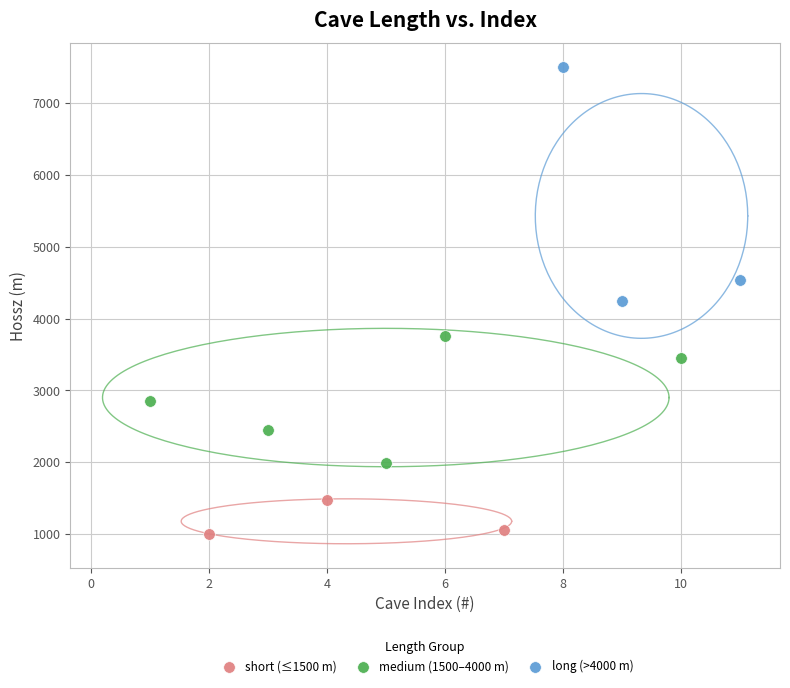

Which series contains the highest Y value?

long (>4000 m)